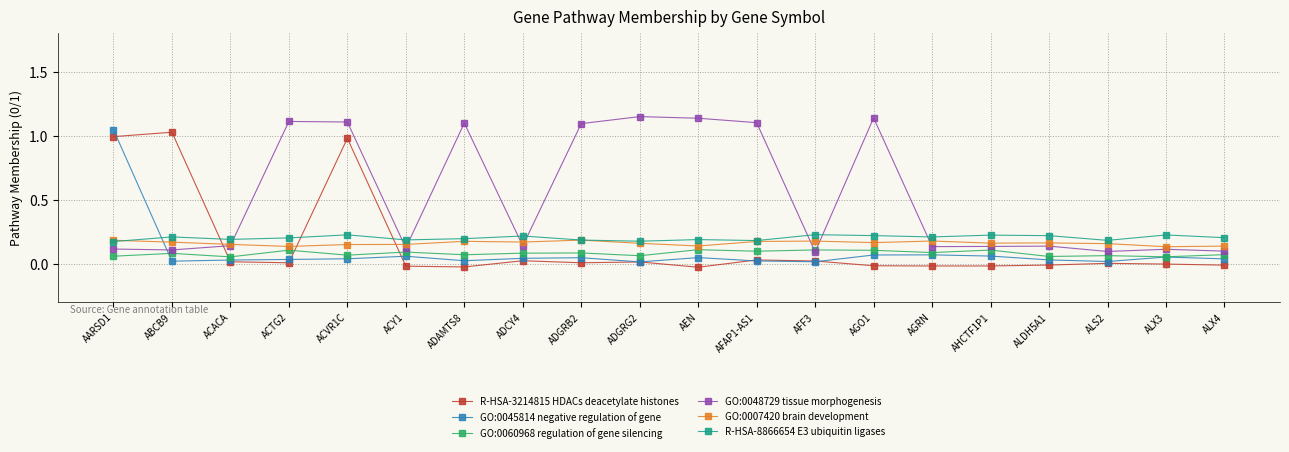

At which label does GO:0045814 negative regulation of gene reach its peak?

AARSD1